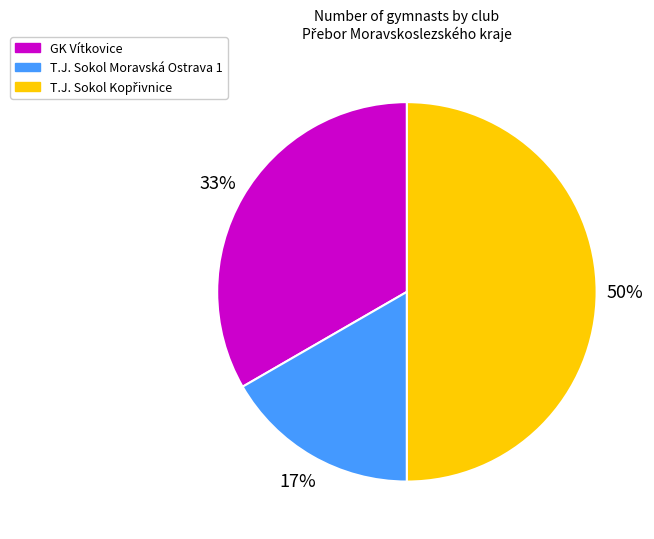

Which category has the smallest portion of the pie?

T.J. Sokol Moravská Ostrava 1